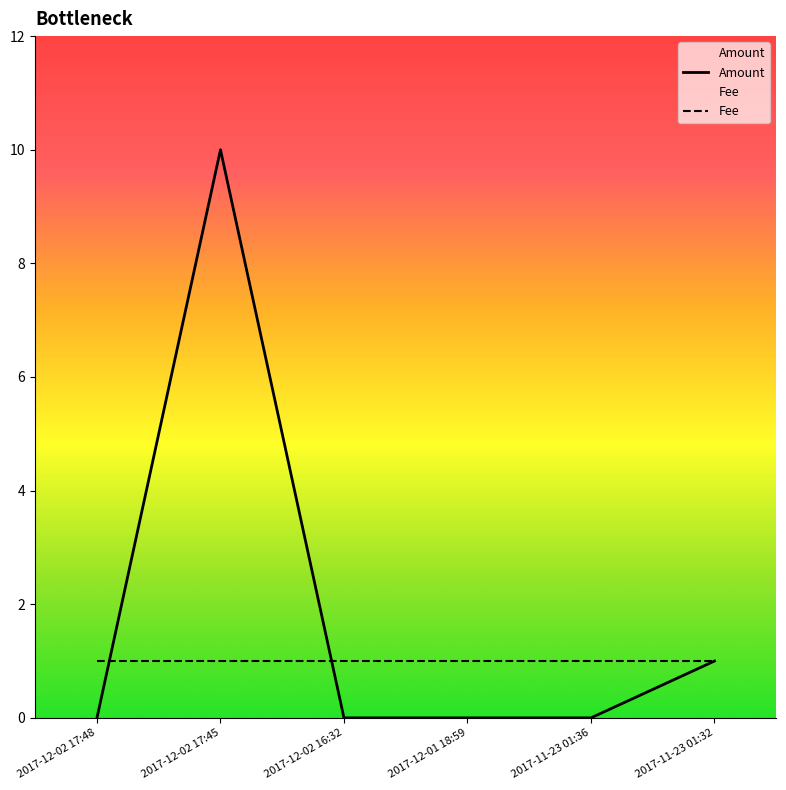

How many lines are shown in the chart?

2